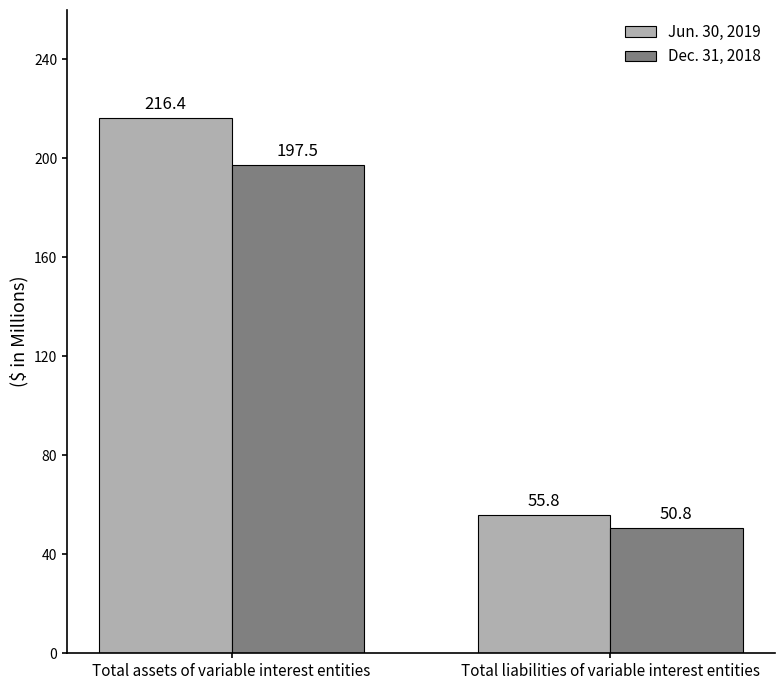

True or false: Jun. 30, 2019 has a value of 216.4 at Total assets of variable interest entities.

True